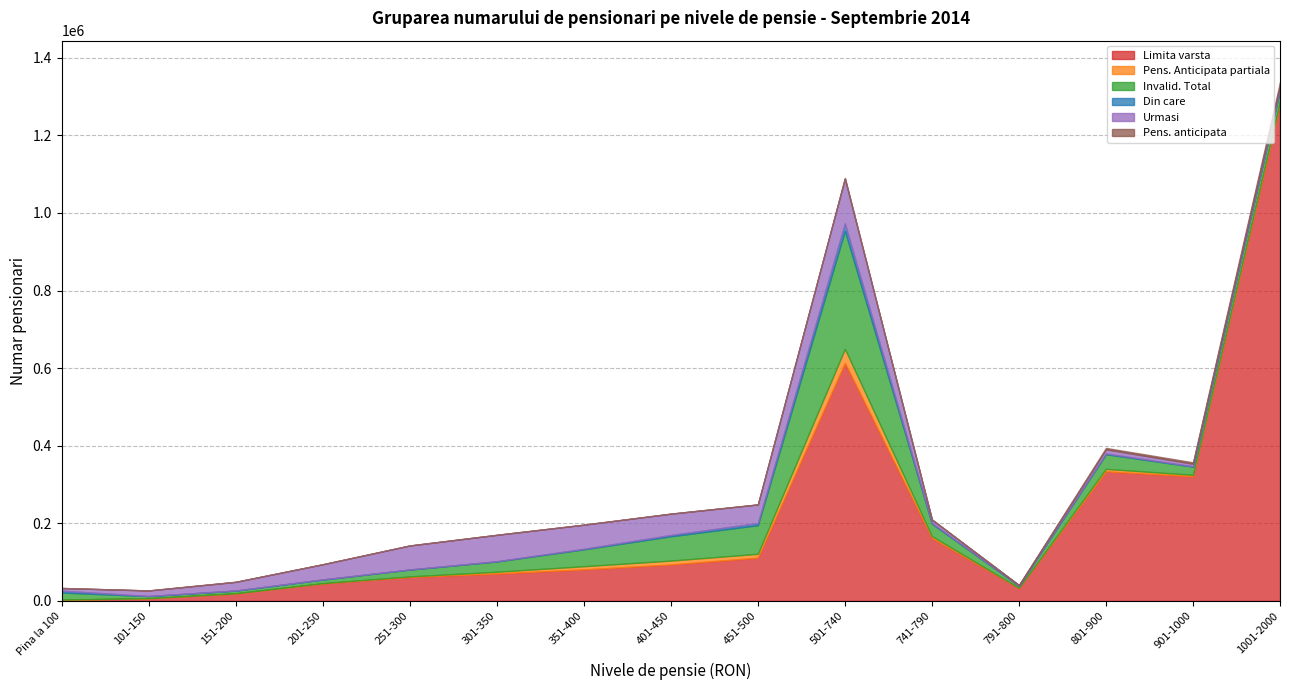

The value of Pens. anticipata at Pina la 100 is 23. True or false?

False